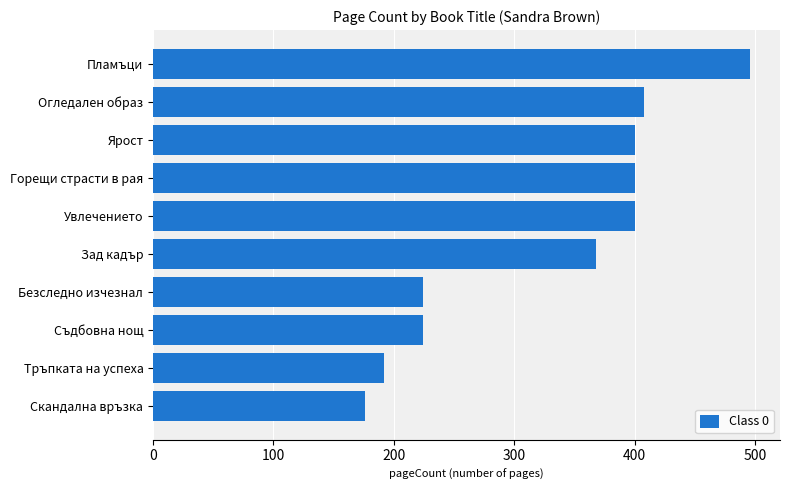

How many bars are there in total?

10